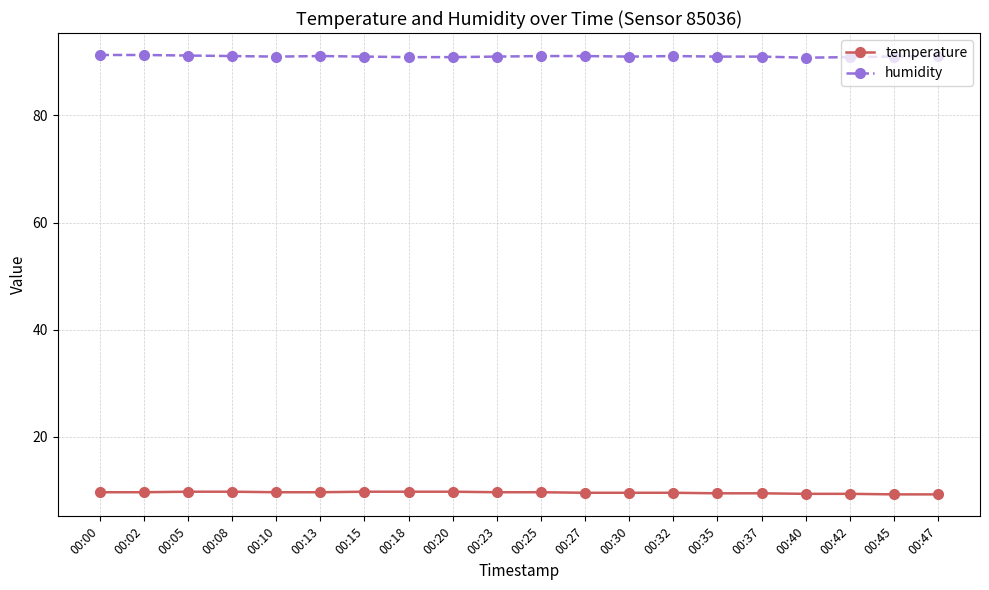

Rank the series at 00:20 from highest to lowest value.

humidity, temperature